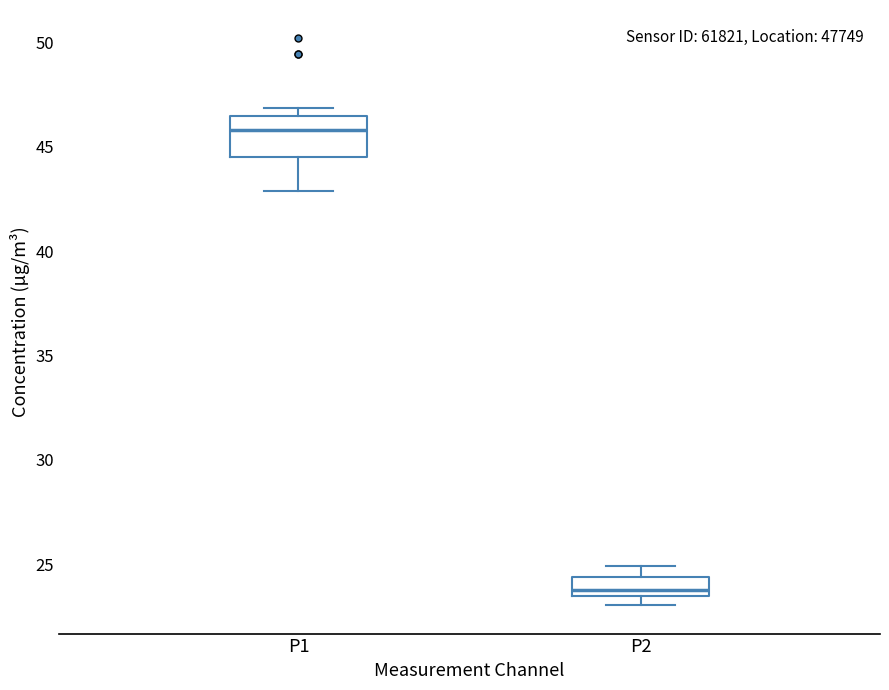

Which box has the highest median line?

P1